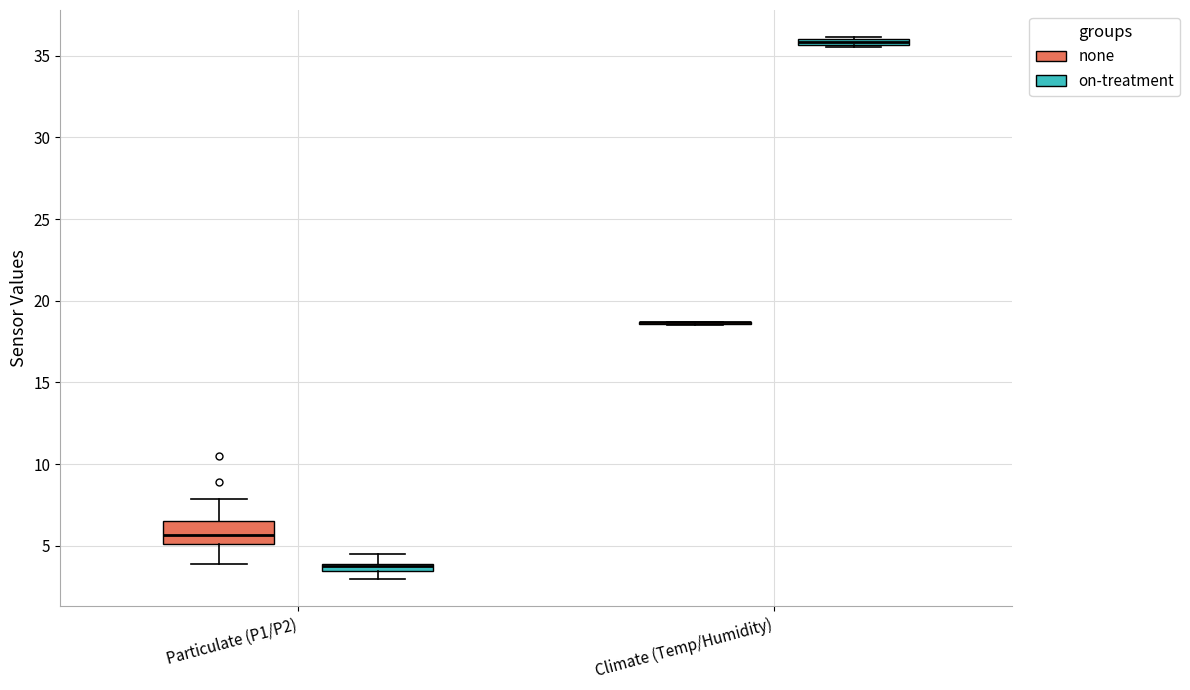

Comparing the boxes themselves (not the whiskers), which one is the tallest?

Particulate (P1/P2) (none)